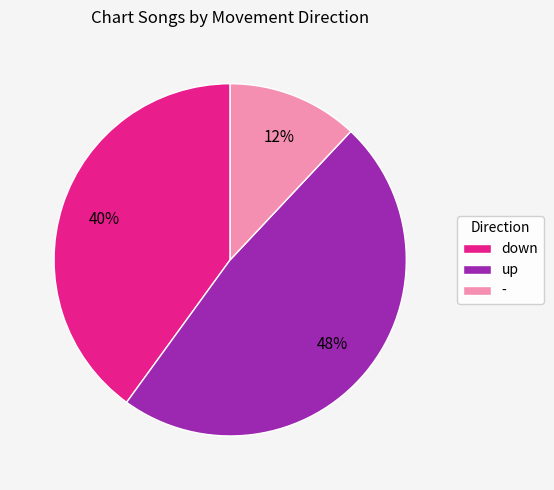

To the nearest percent, what is the difference between the largest and smallest slice percentages?

36%